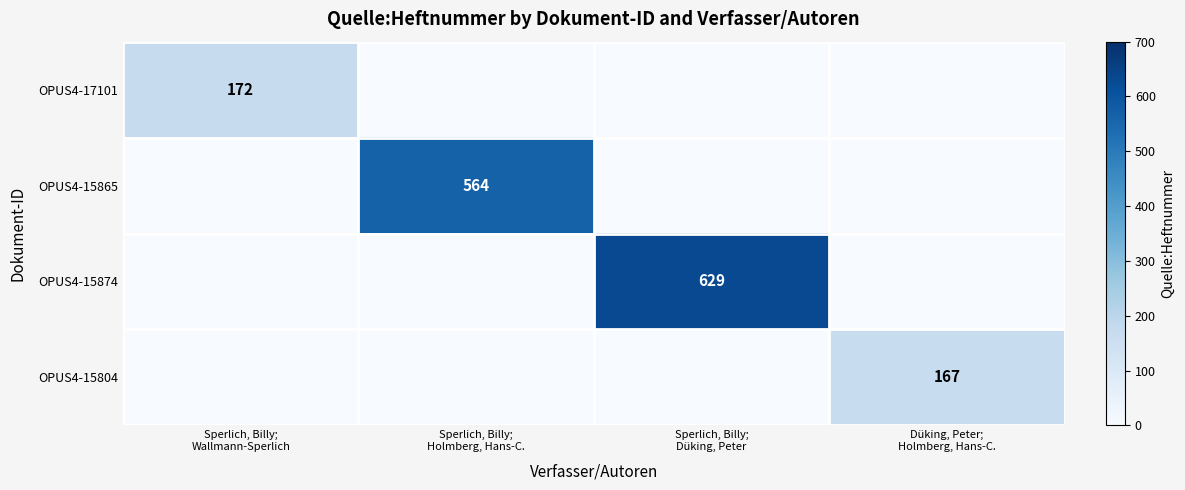

The value of OPUS4-17101 at Sperlich, Billy; Düking, Peter is 0. True or false?

True